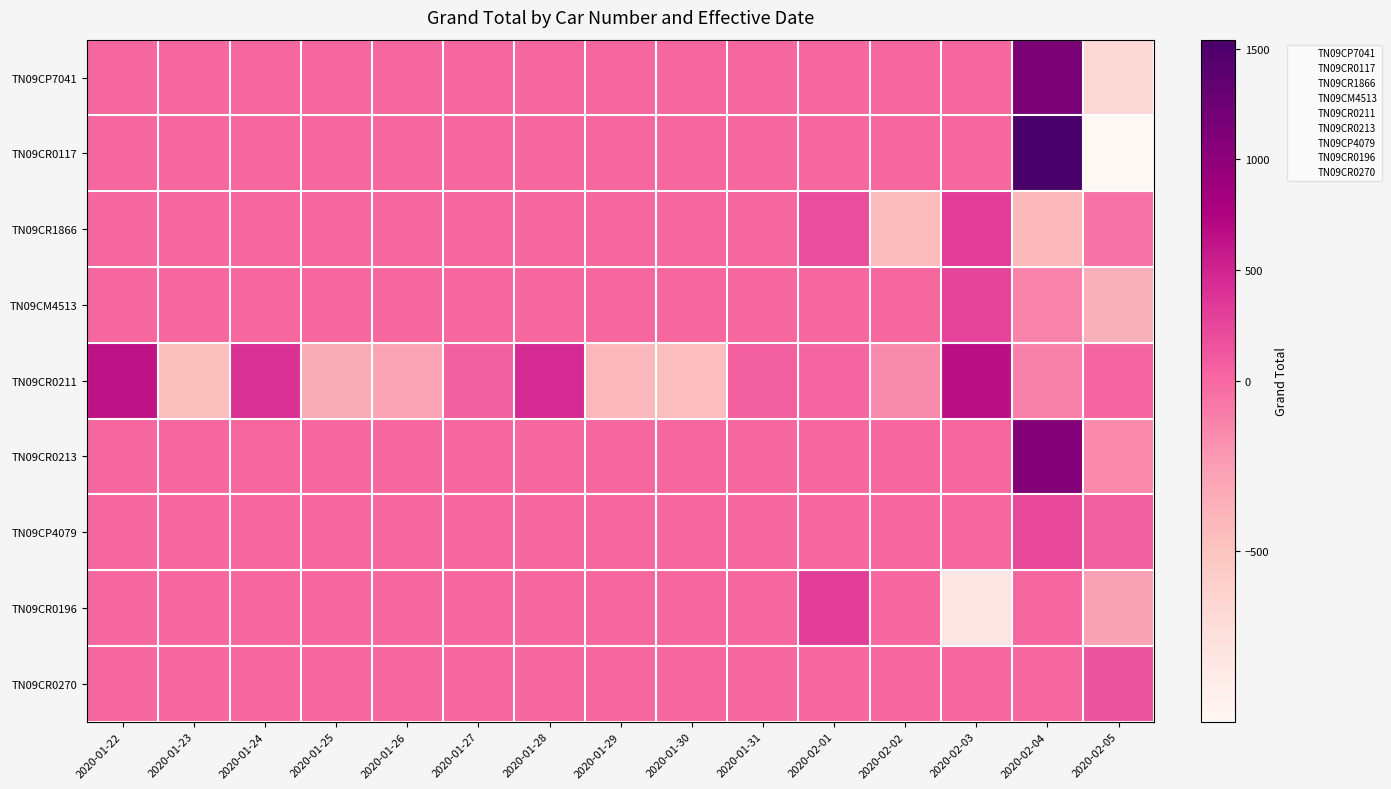

List the series in order of their peak value, lowest first.

TN09CR0270, TN09CP4079, TN09CM4513, TN09CR0196, TN09CR1866, TN09CR0211, TN09CR0213, TN09CP7041, TN09CR0117